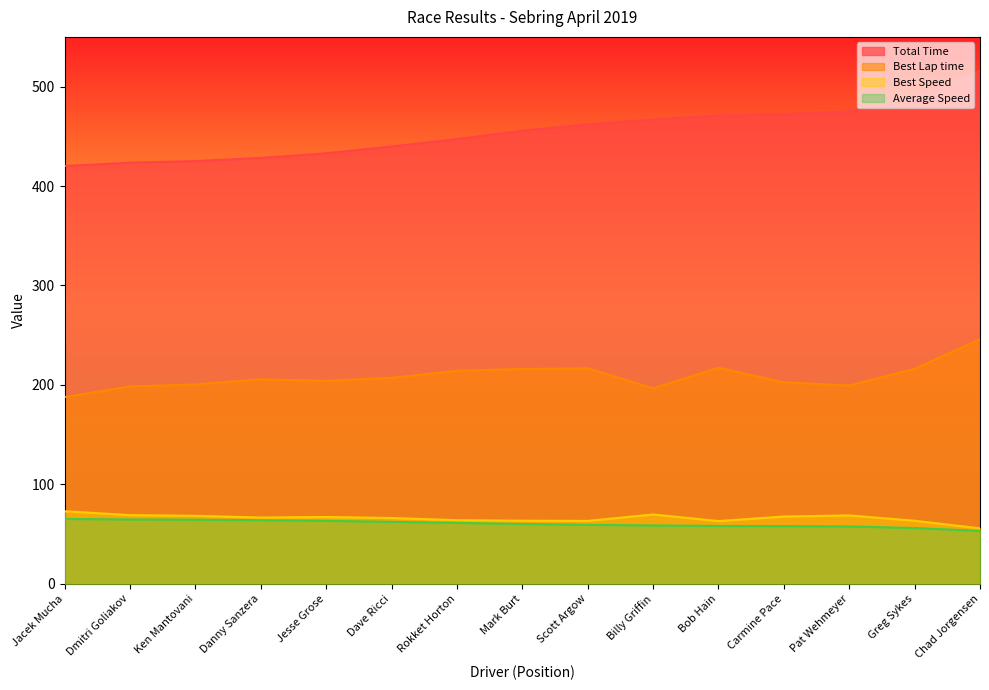

At how many categories does at least one series exceed 403?

15